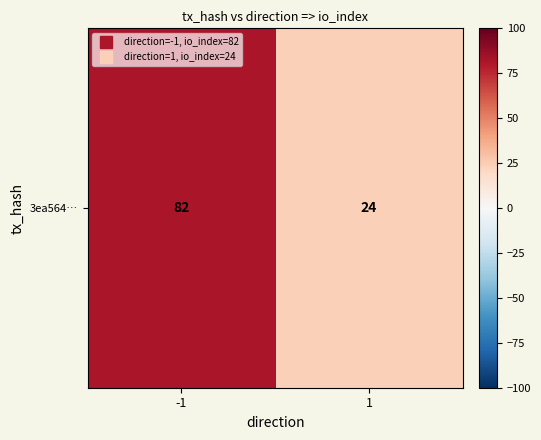

What is the change in value from -1 to 1?

-58